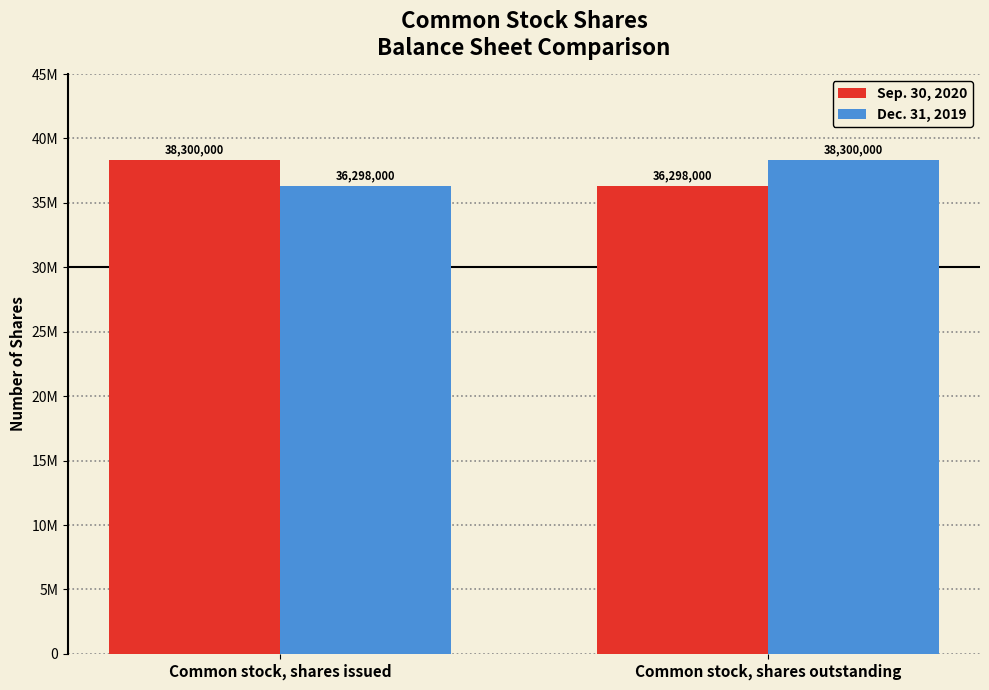

Is the value of Dec. 31, 2019 at Common stock, shares issued greater than the value of Sep. 30, 2020 at Common stock, shares issued?

No